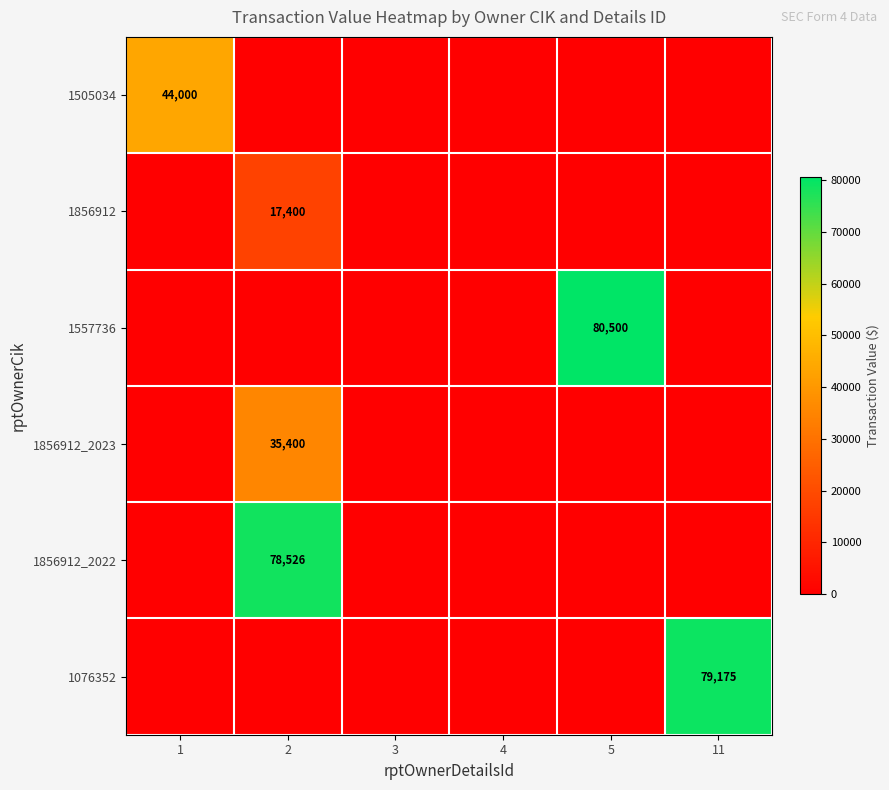

The value of 1505034 at 1 is 44000. True or false?

True